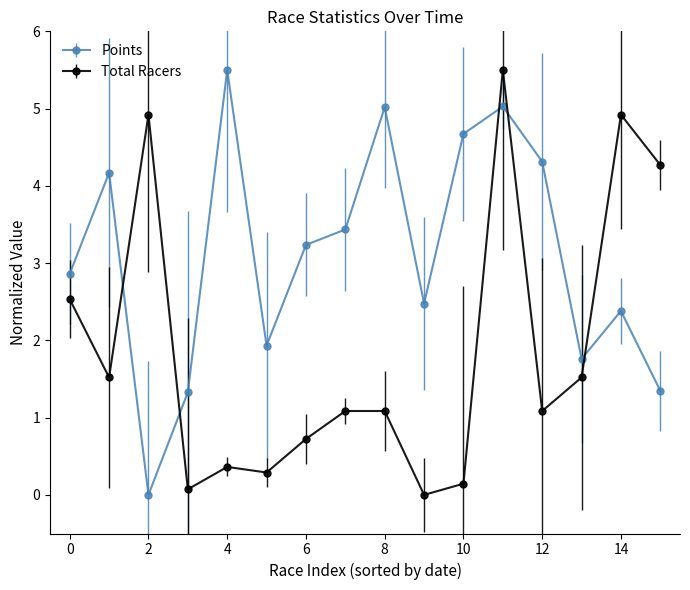

What is the highest value of the Total Racers series?

5.5